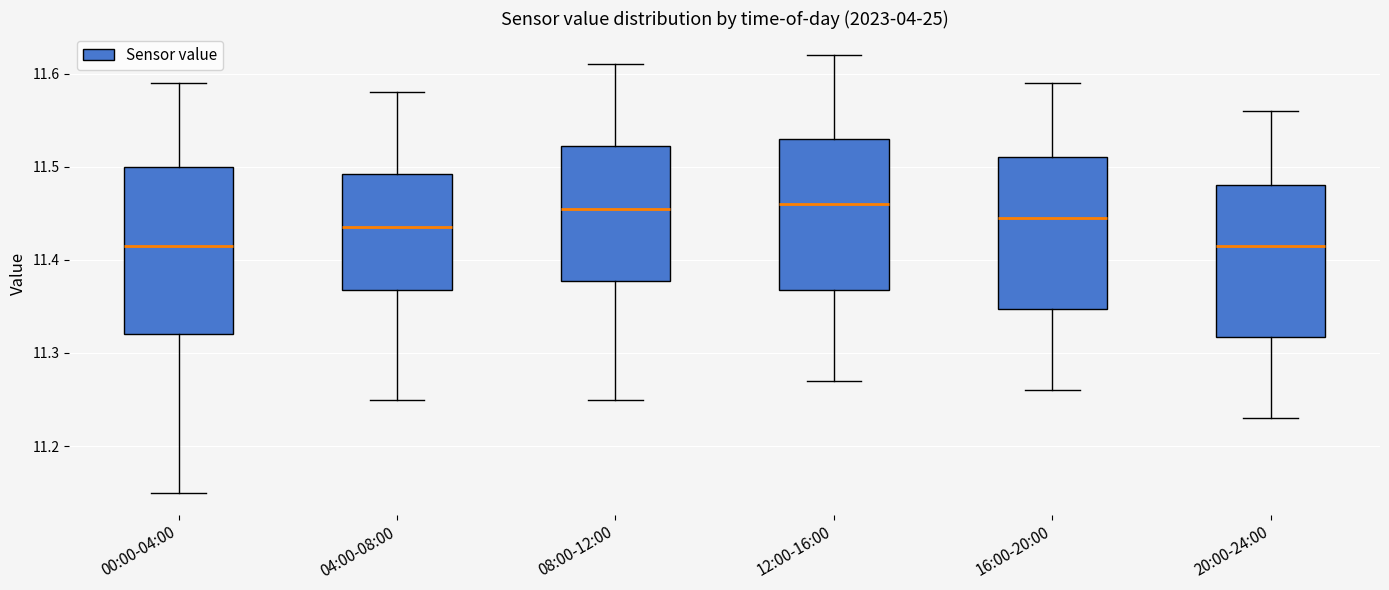

Reading left to right, transcribe this box plot: for each box, give where its median line is, the range the box spans, and where its two whiskers end, as read against the y-axis. The values are not printed on the chart, so give them approximately, as read against the axis.

00:00-04:00: median 11.42, box 11.32 to 11.50, whiskers 11.15 to 11.59
04:00-08:00: median 11.44, box 11.37 to 11.49, whiskers 11.25 to 11.58
08:00-12:00: median 11.46, box 11.38 to 11.52, whiskers 11.25 to 11.61
12:00-16:00: median 11.46, box 11.37 to 11.53, whiskers 11.27 to 11.62
16:00-20:00: median 11.45, box 11.35 to 11.51, whiskers 11.26 to 11.59
20:00-24:00: median 11.42, box 11.32 to 11.48, whiskers 11.23 to 11.56